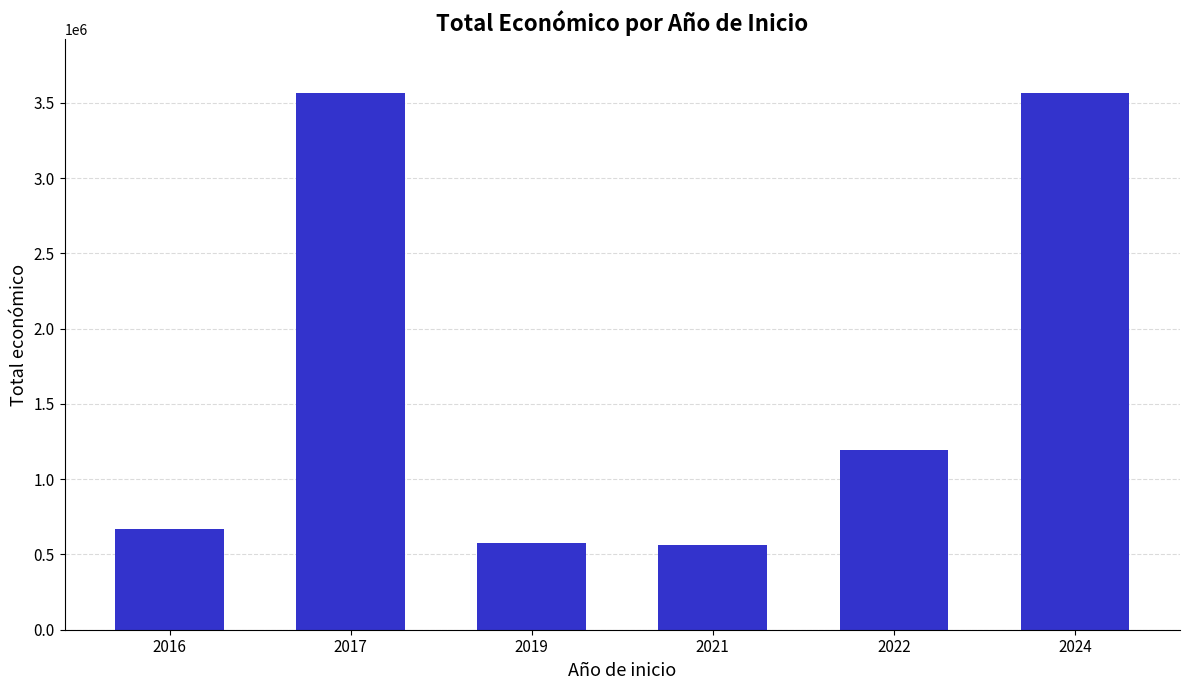

What is the sum of the values at 2024 and 2019?

4140600